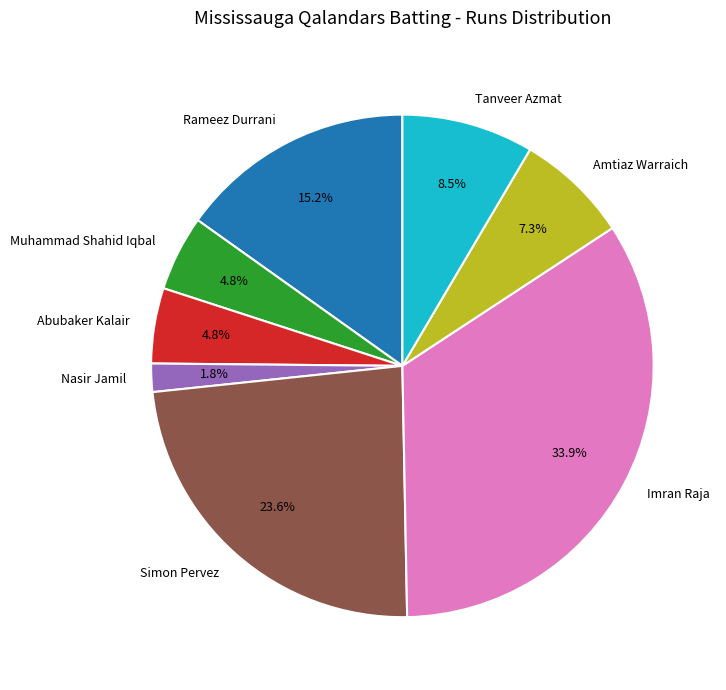

Combined, do Tanveer Azmat and Muhammad Shahid Iqbal account for over 50%?

No